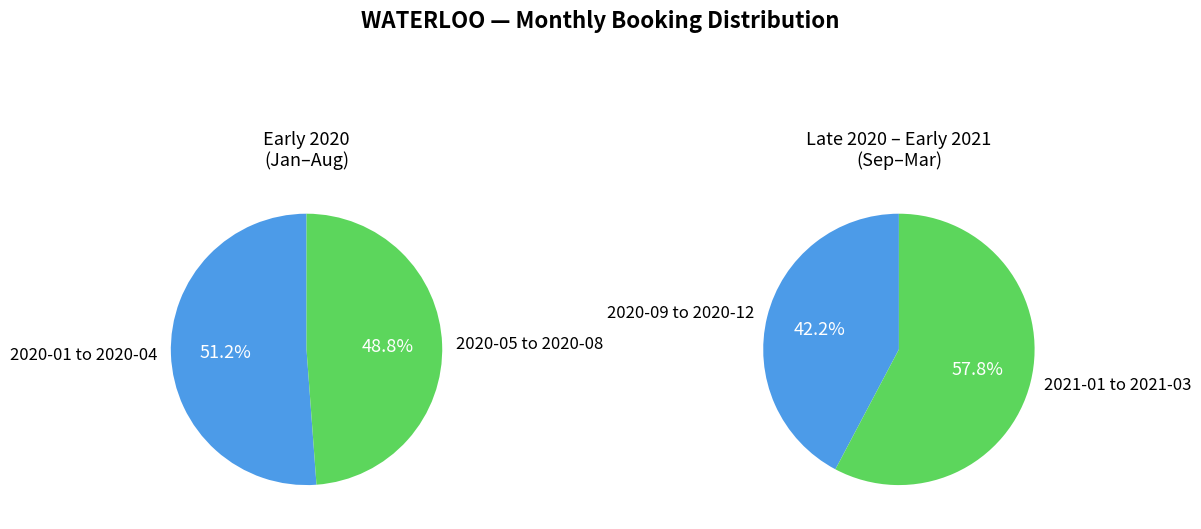

Which has a higher value, 2020-06 or 2020-03?

2020-03